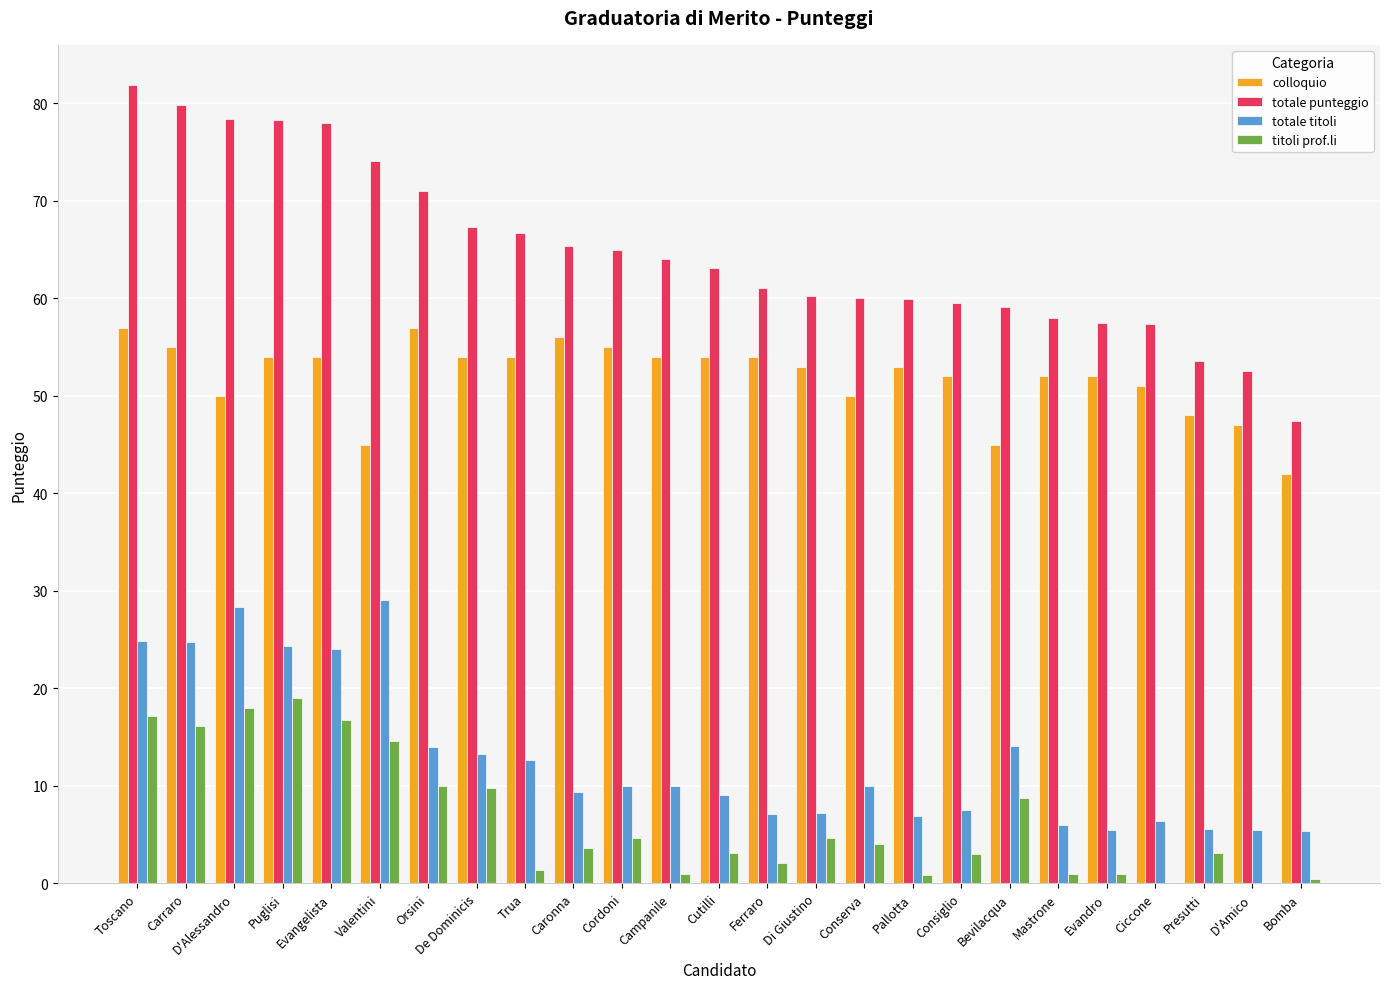

Is the value of totale titoli at Ciccone greater than the value of titoli prof.li at Carraro?

No